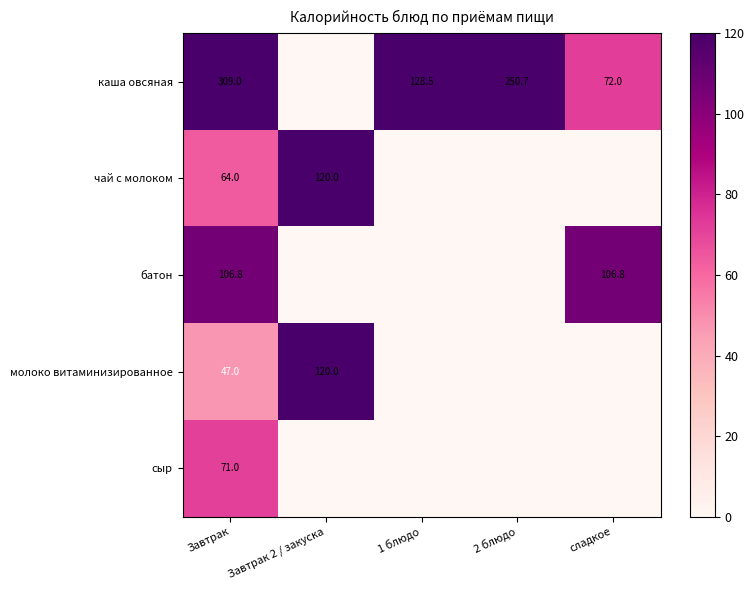

What is the difference between the каша овсяная values at Завтрак and 2 блюдо?

58.3